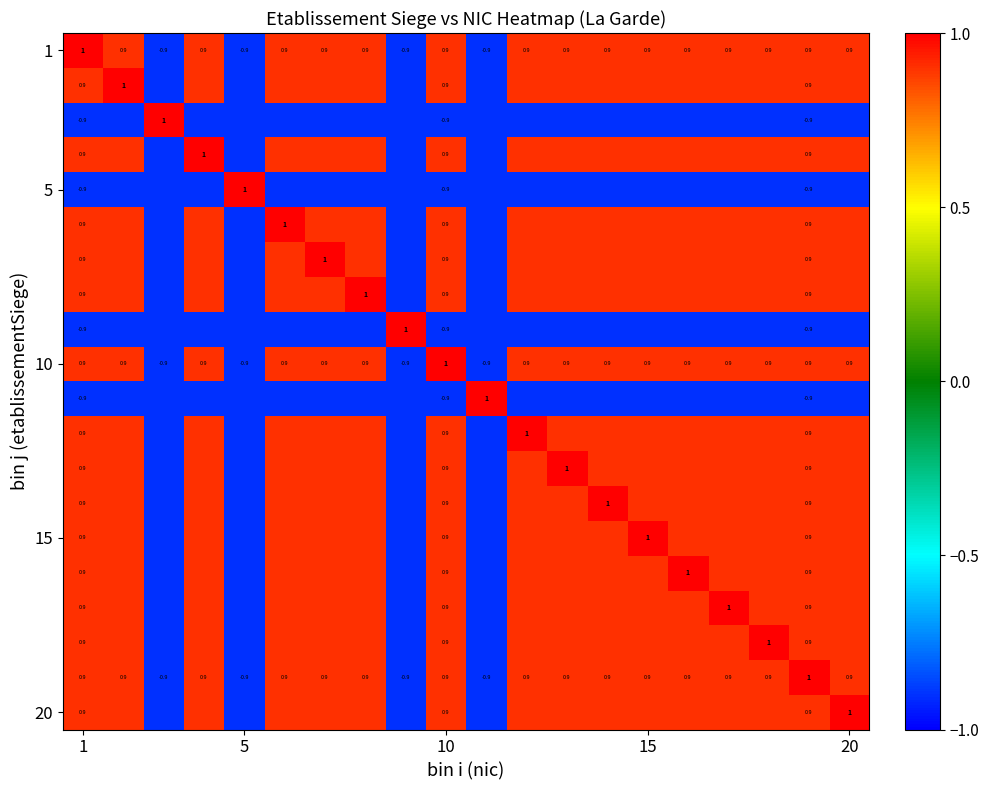

What is the maximum value shown in the chart?

1.0